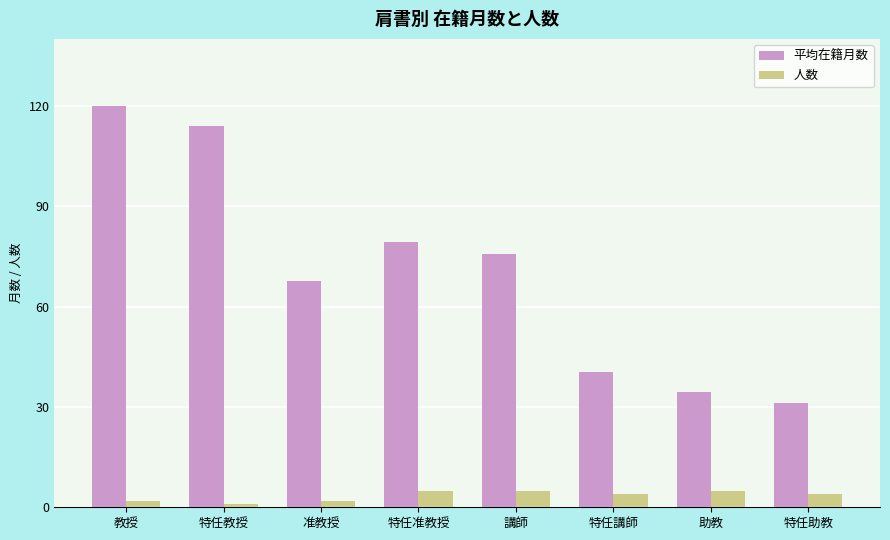

What is the average value of the 人数 series?

3.5